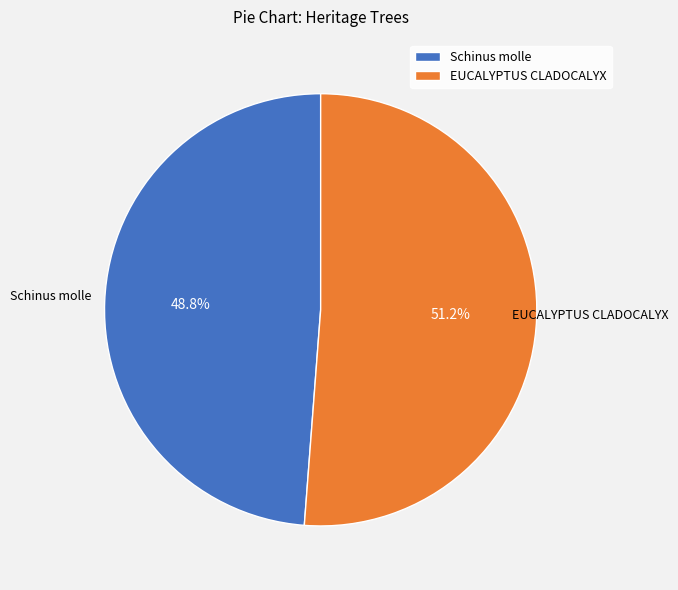

Count the number of slices in the pie.

2